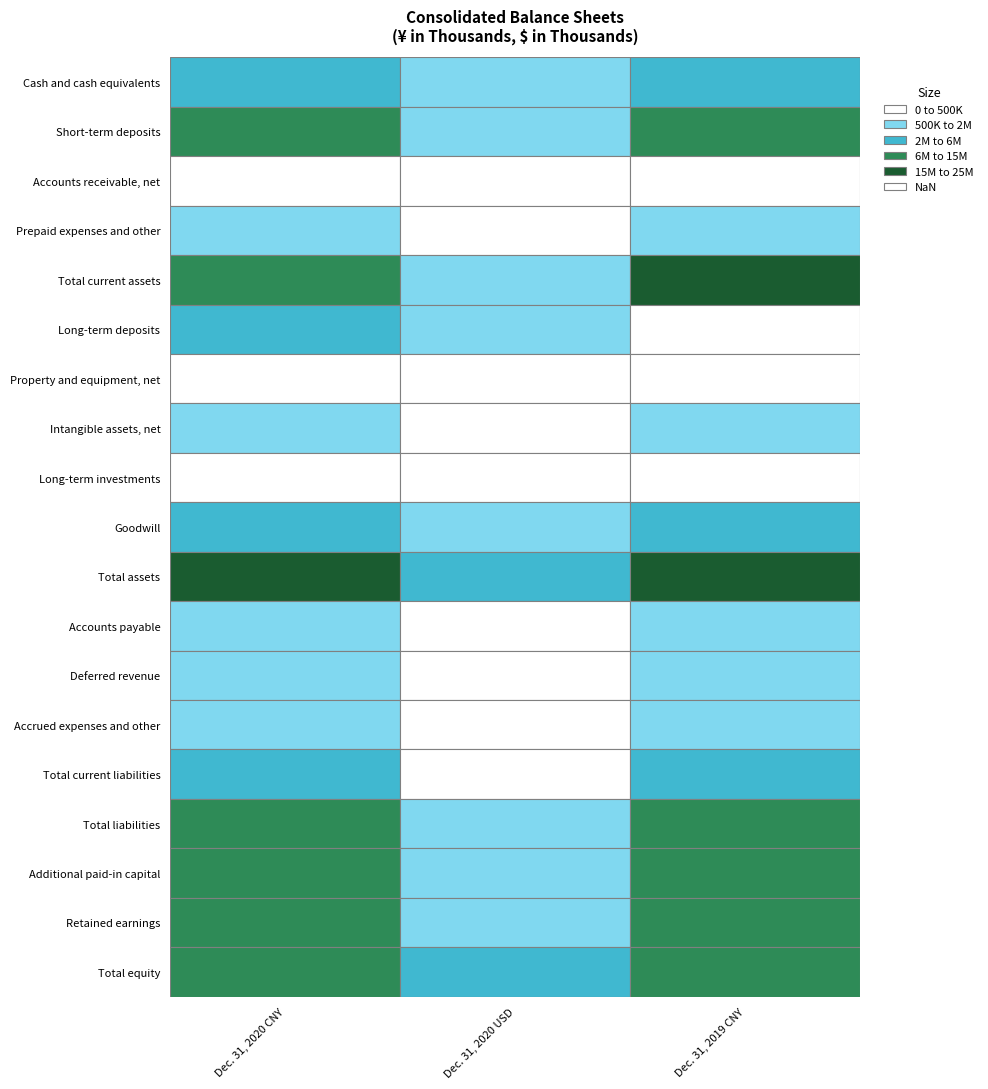

Reading right to left, extract all data points from this chart.

Cash and cash equivalents: 2612743	515547	3363942
Short-term deposits: 12312585	1159579	7566250
Accounts receivable, net: 265155	30779	200831
Prepaid expenses and other: 599000	94053	613696
Total current assets: 15793865	1800284	11746849
Long-term deposits: 300000	850575	5550000
Property and equipment, net: 346345	40730	265765
Intangible assets, net: 890303	105320	687211
Long-term investments: 495905	69731	454996
Goodwill: 4360610	626575	4088403
Total assets: 22483681	3558706	23220556
Accounts payable: 714323	107186	699394
Deferred revenue: 503461	78409	511617
Accrued expenses and other: 985873	131009	854835
Total current liabilities: 2606754	385707	2516740
Total liabilities: 8764899	1285092	8385227
Additional paid-in capital: 6164781	1033436	6743172
Retained earnings: 7464585	1294113	8444086
Total equity: 13718782	2273614	14835329